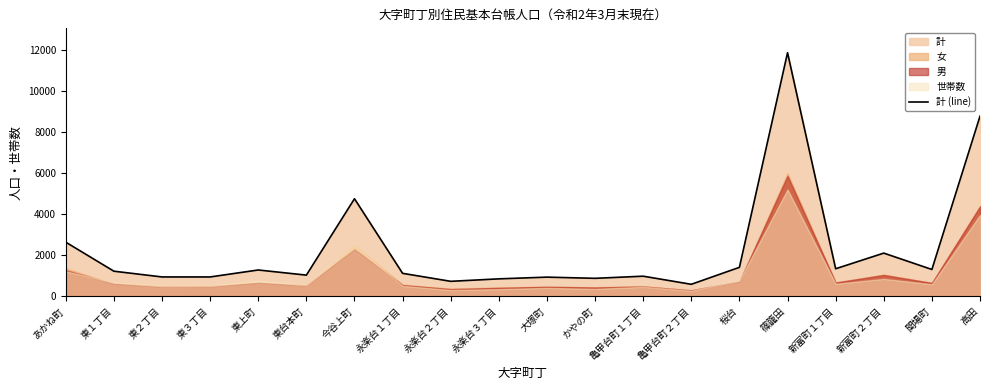

How many categories are shown in the chart?

20